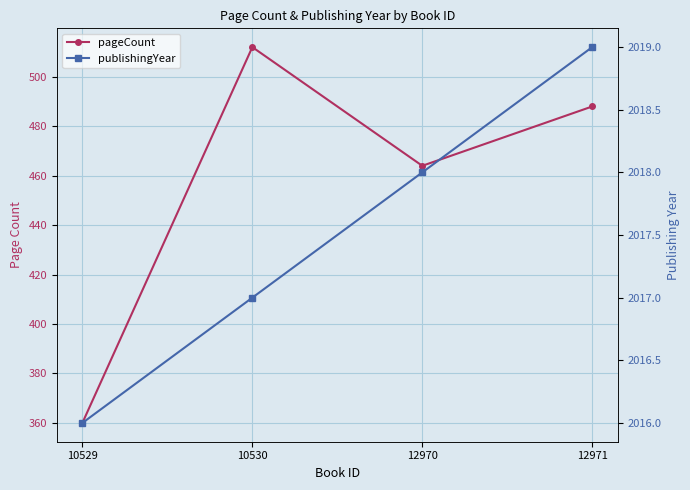

What is the sum of all pageCount values?

1824